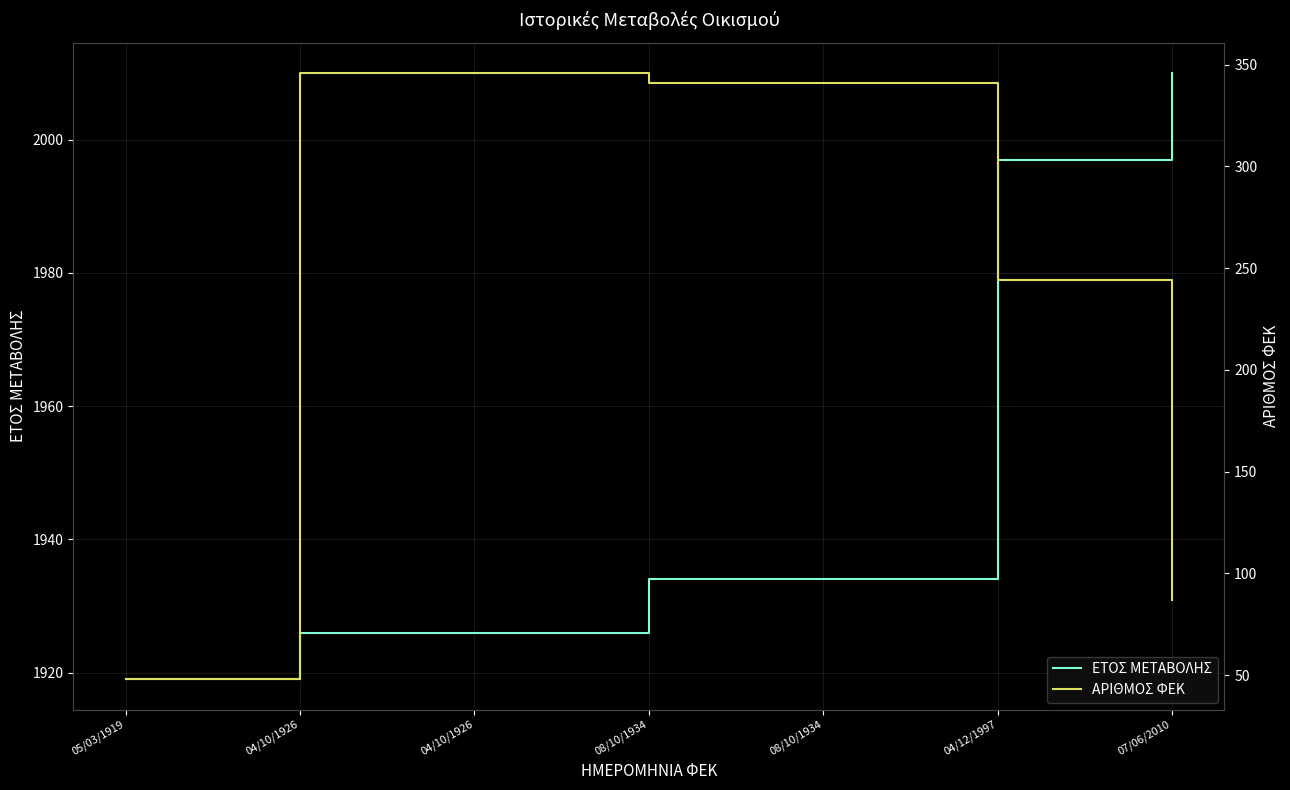

Does the chart display data point markers on the line(s)?

No